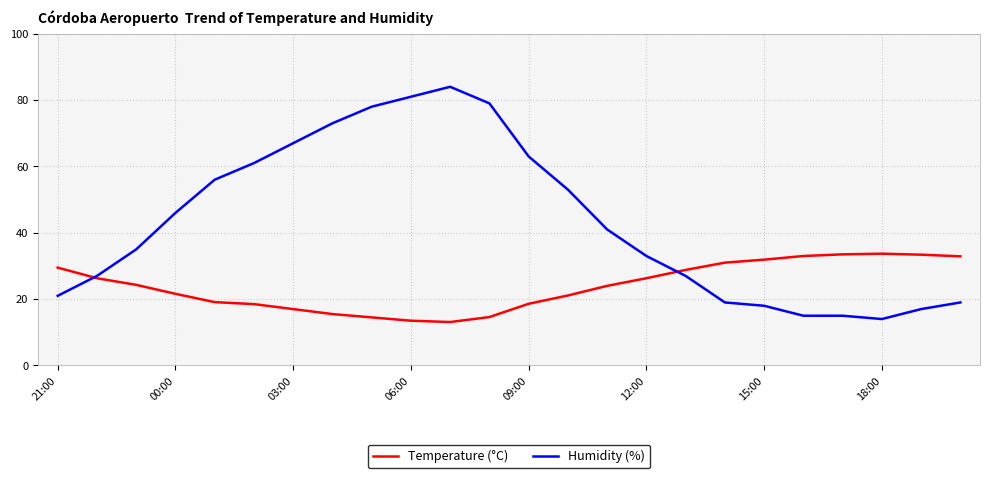

What is the minimum value for Humidity (%)?

14.0